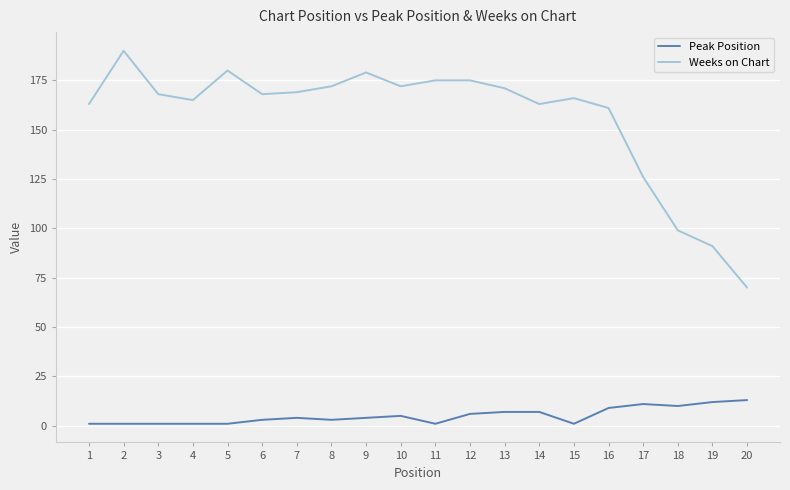

At how many categories does at least one series exceed 154?

16